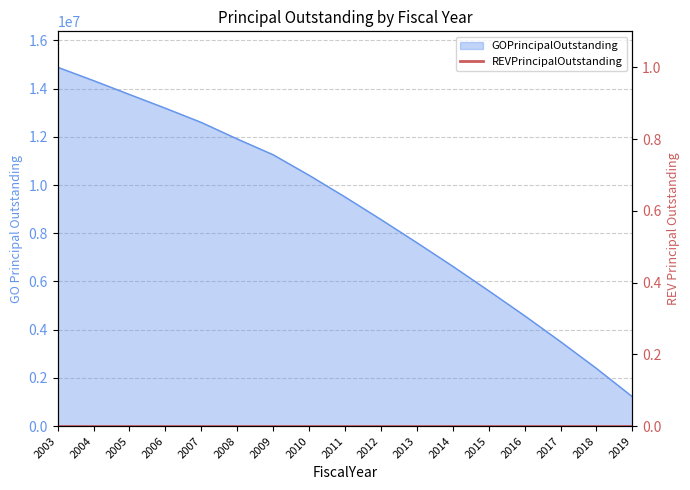

List the labels in order of value, largest first.

2003, 2004, 2005, 2006, 2007, 2008, 2009, 2010, 2011, 2012, 2013, 2014, 2015, 2016, 2017, 2018, 2019